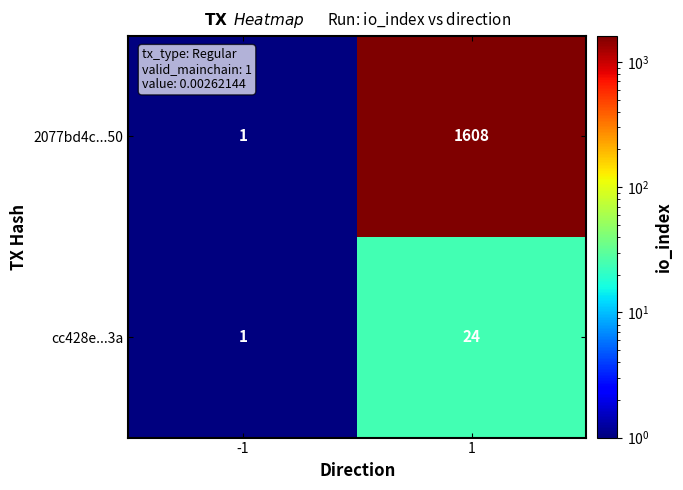

Reading left to right, transcribe all the data shown in this chart.

2077bd4c...50: 1	1608
cc428e...3a: 1	24